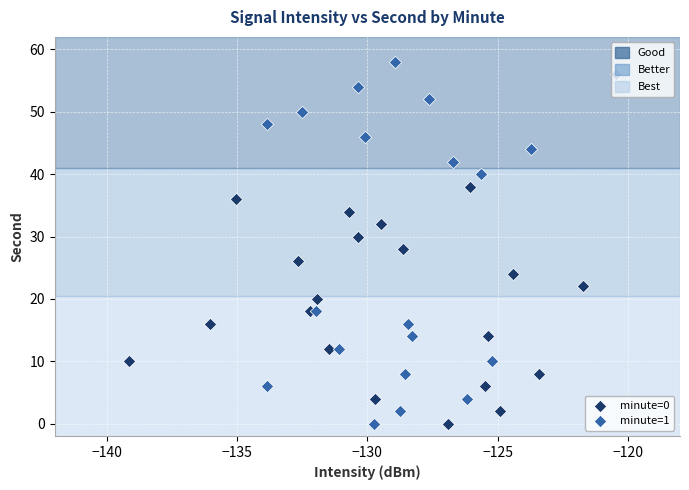

Which series reaches the maximum Y coordinate?

minute=1